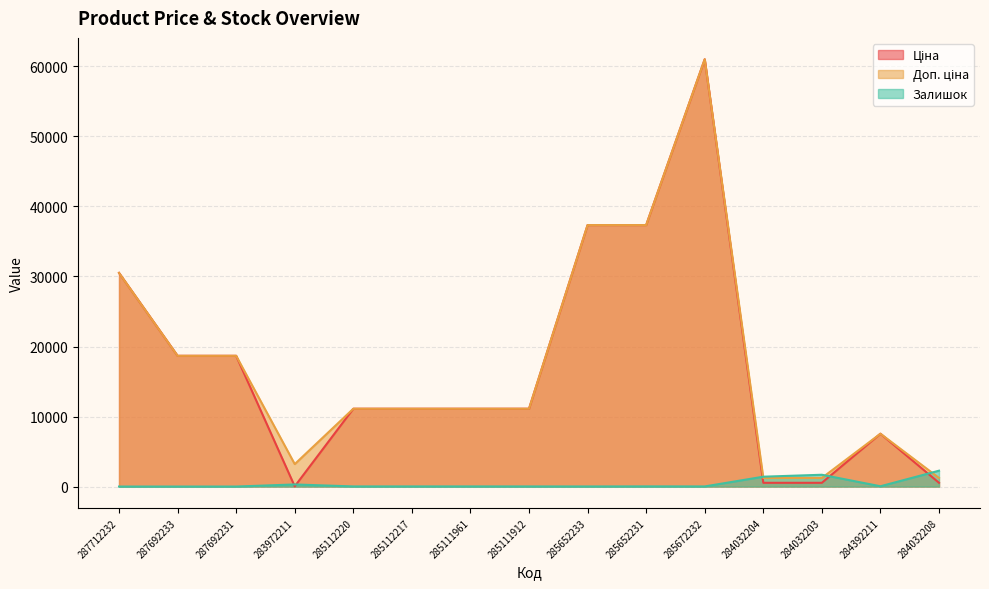

Which series has the largest range (max minus min)?

Ціна